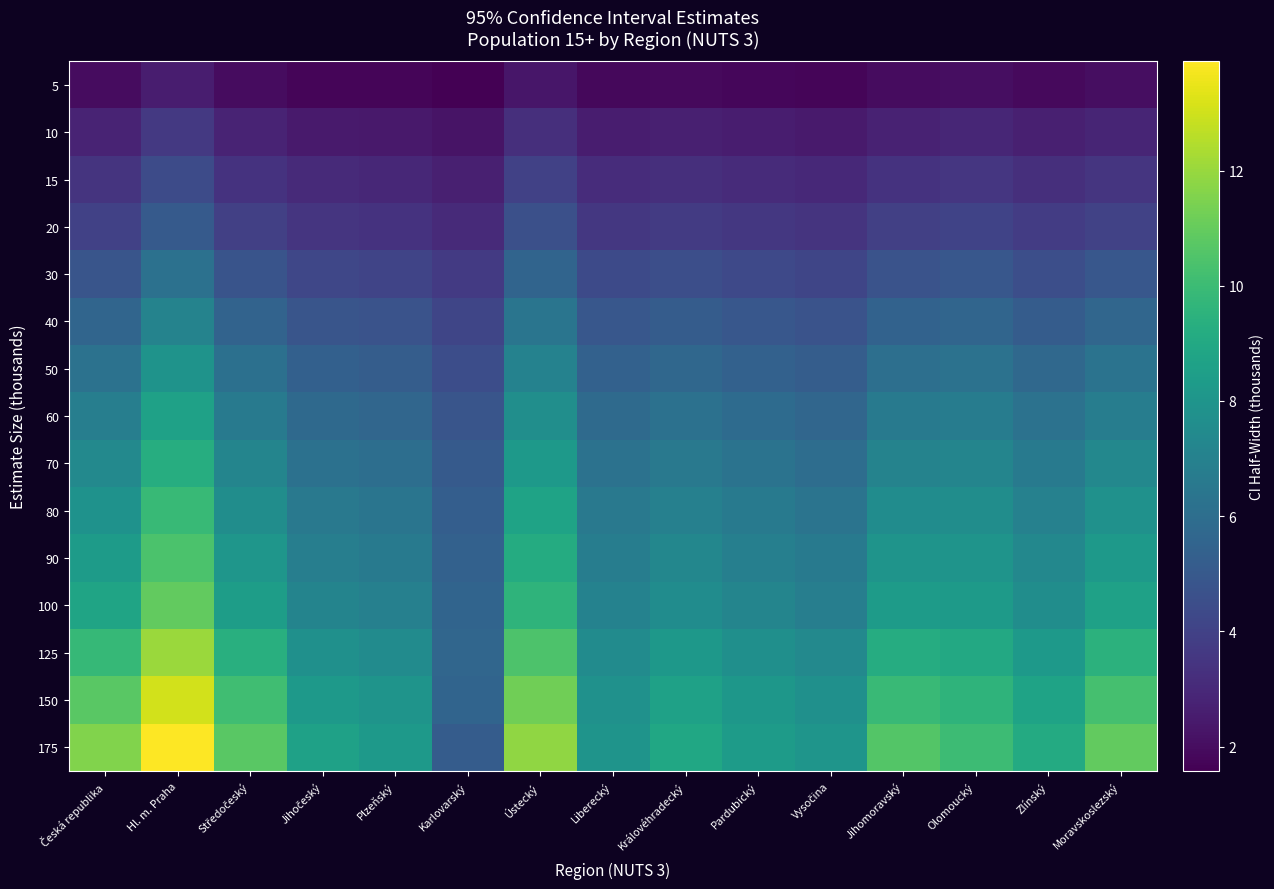

At how many categories does at least one series exceed 6?

14